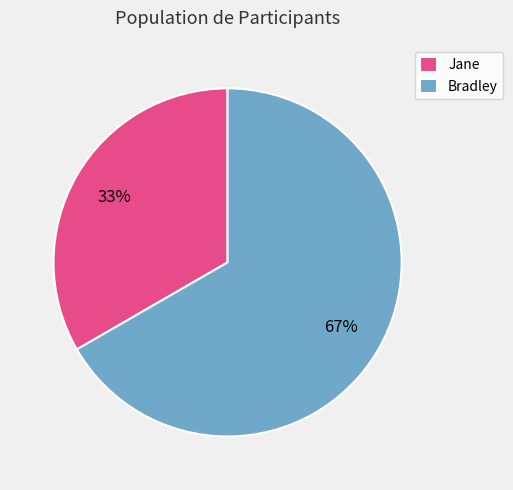

To the nearest percent, what portion does Bradley represent?

67%